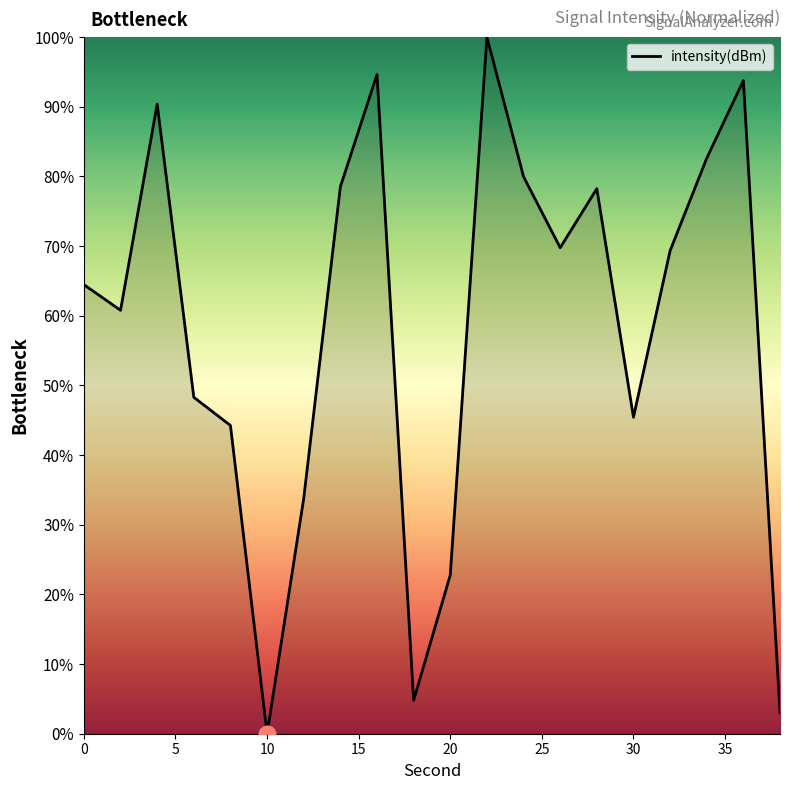

Does the chart have visible grid lines?

No